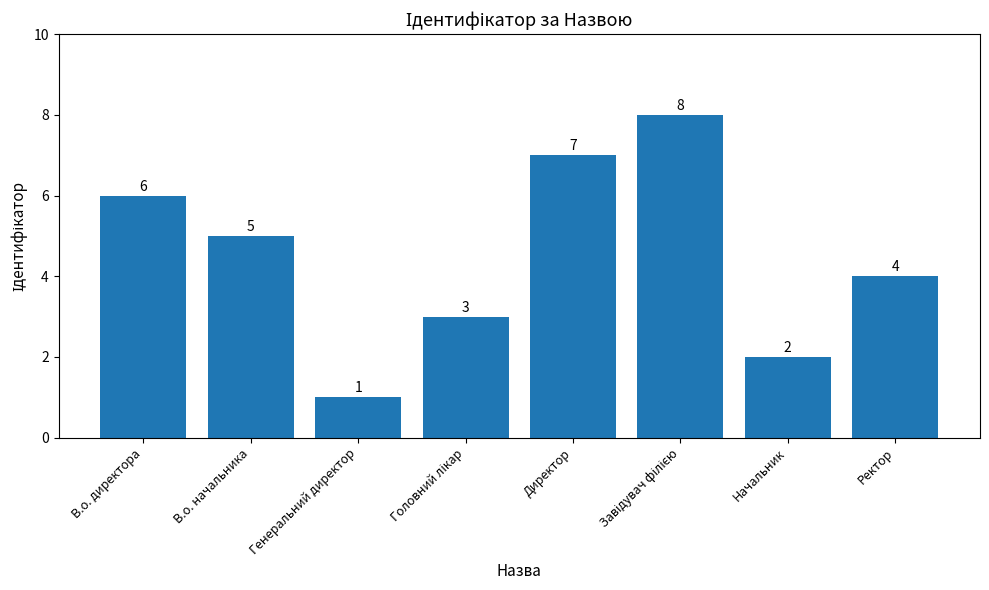

Where is the data nearest to the value 4?

Ректор